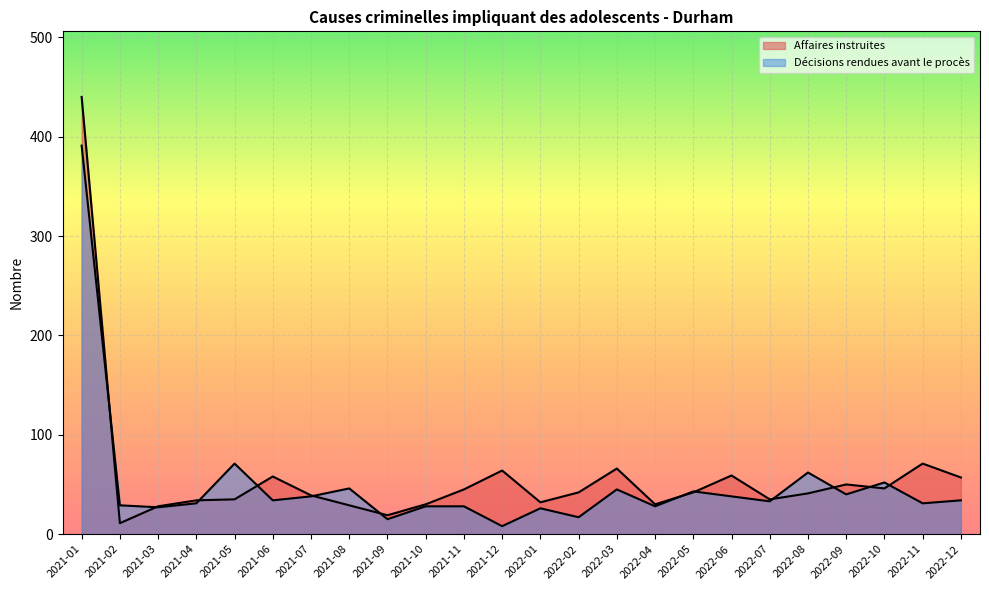

How many data points in Décisions rendues avant le procès are less than 34?

12